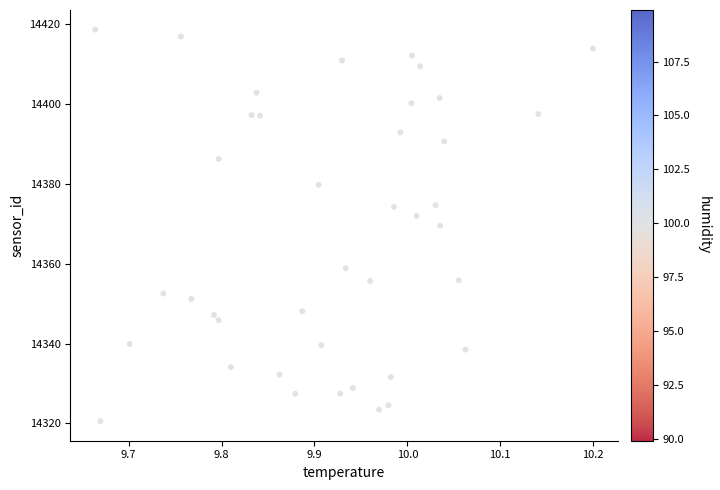

What is the range of X values (max minus min)?

0.5